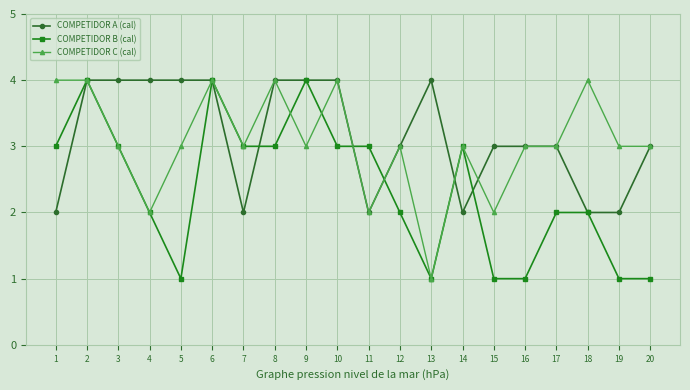

Which category has the lowest value in the COMPETIDOR C (cal) series?

13